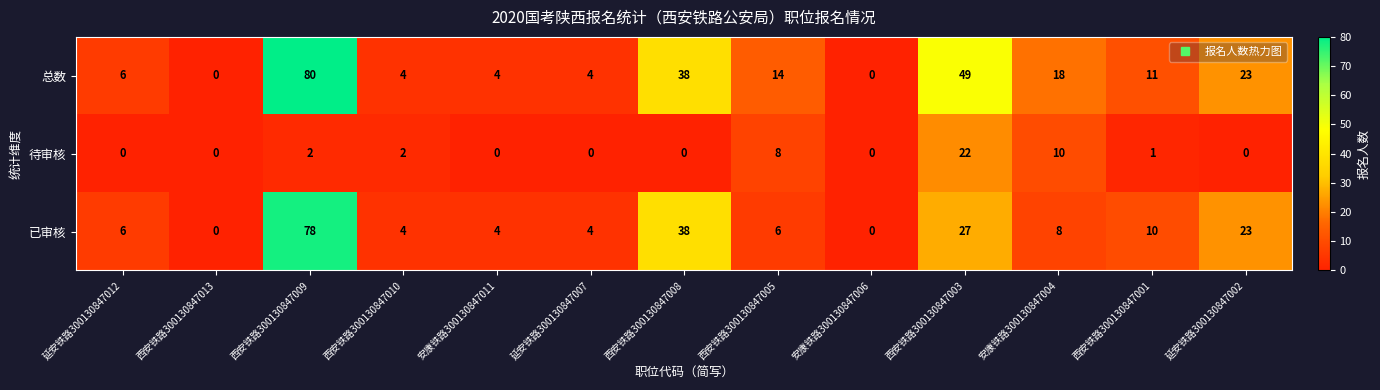

Which series has the widest spread of values?

总数